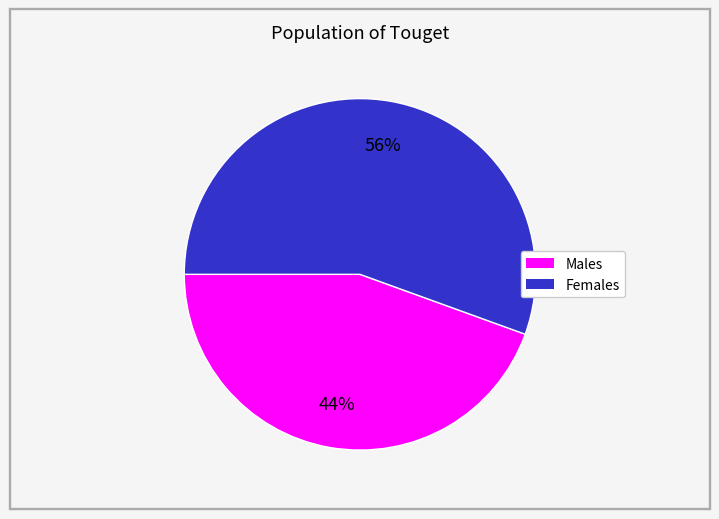

How many slices are in this pie chart?

2